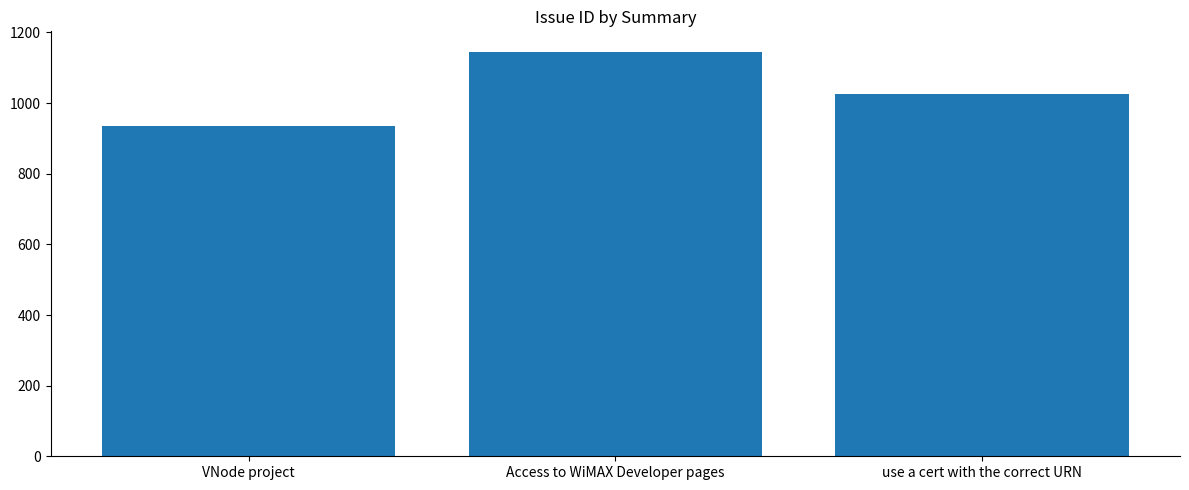

Rank the categories by value from lowest to highest.

VNode project, use a cert with the correct URN, Access to WiMAX Developer pages